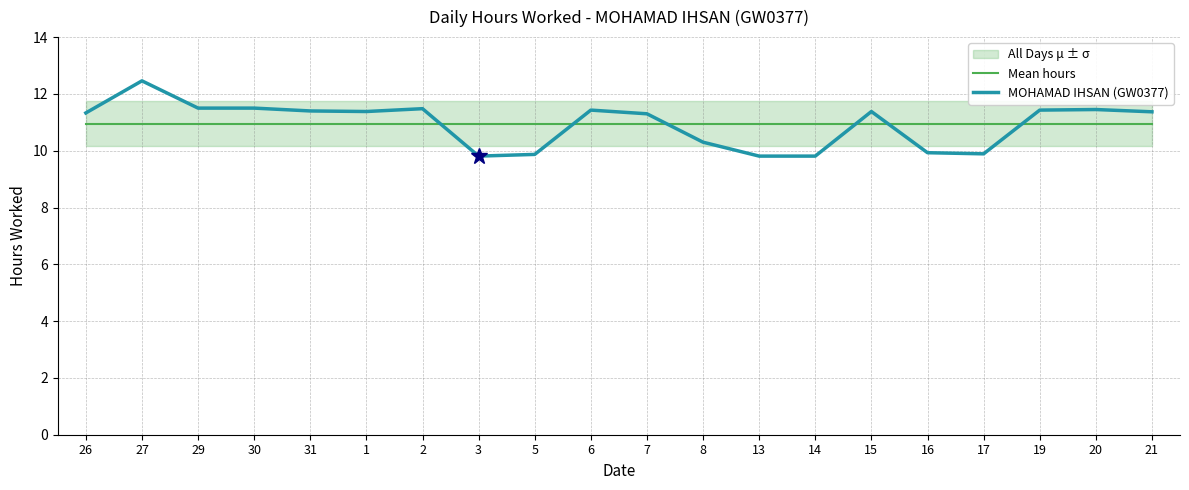

What is the spread (max minus min) of values at 14?

1.1